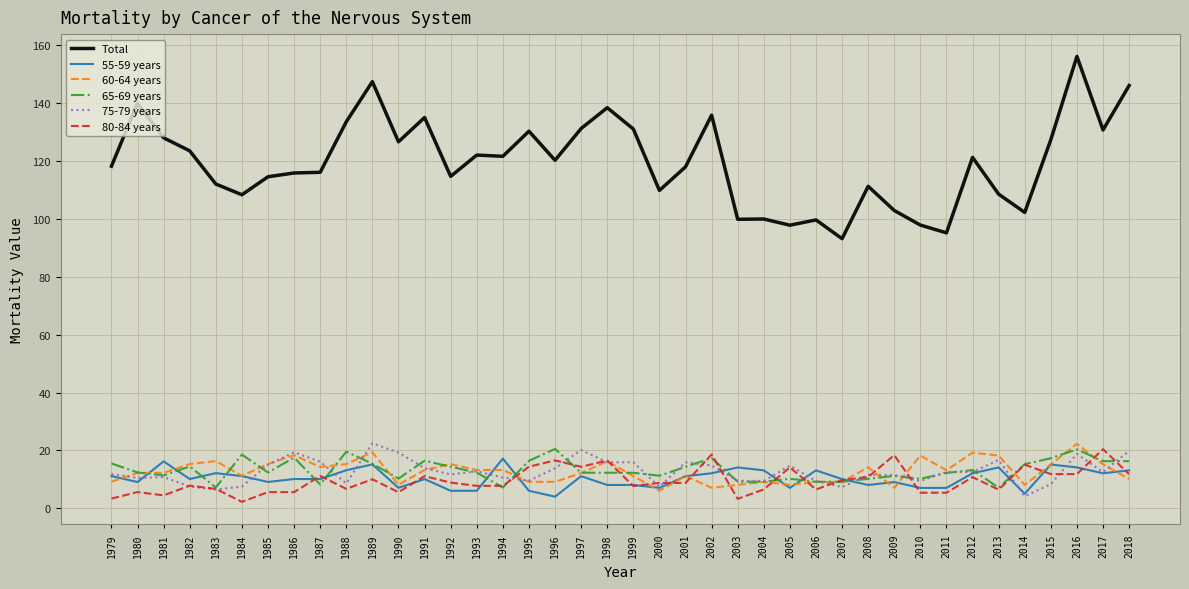

At which label does Total reach its peak?

2016